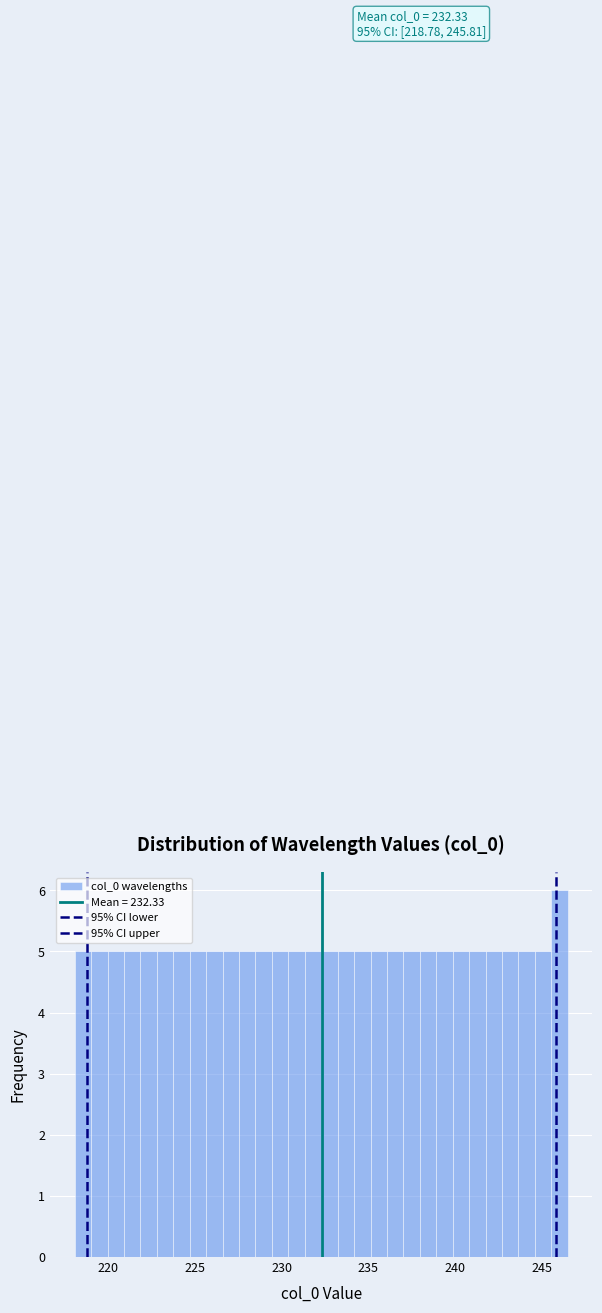

Around what value on the x-axis is the tallest bar? Give the approximate position of its centre, as read against the axis.

246.0